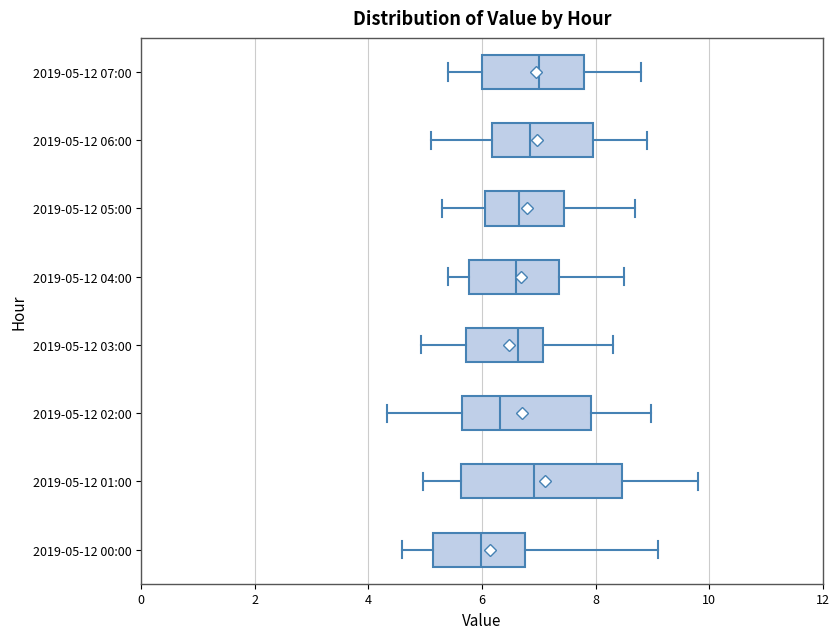

Which box is the widest, from its left edge to its right edge?

2019-05-12 01:00